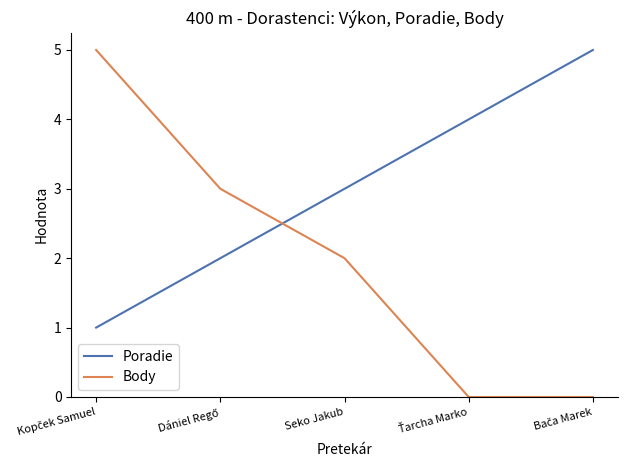

Reading left to right, what are all the values shown in this chart?

Poradie: 1	2	3	4	5
Body: 5	3	2	0	0